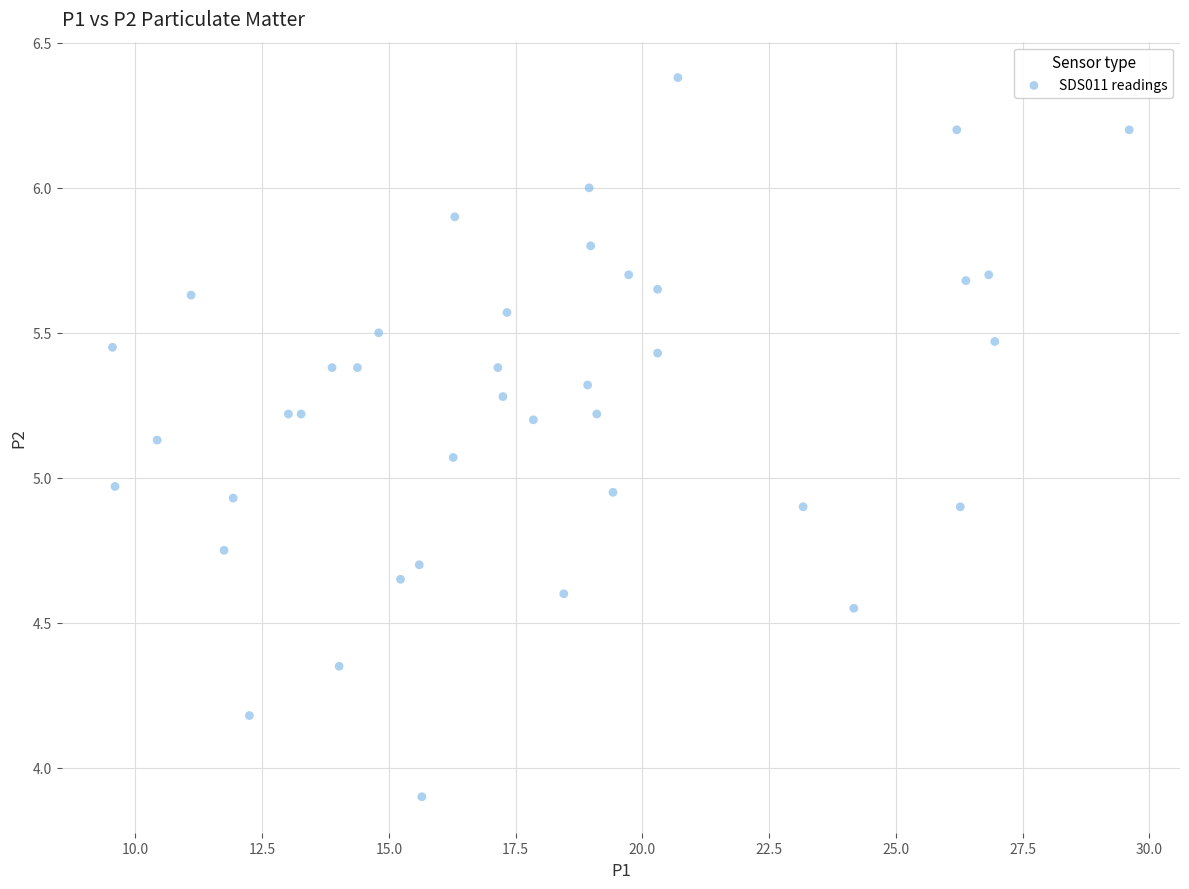

What is the range of Y values (max minus min)?

2.5